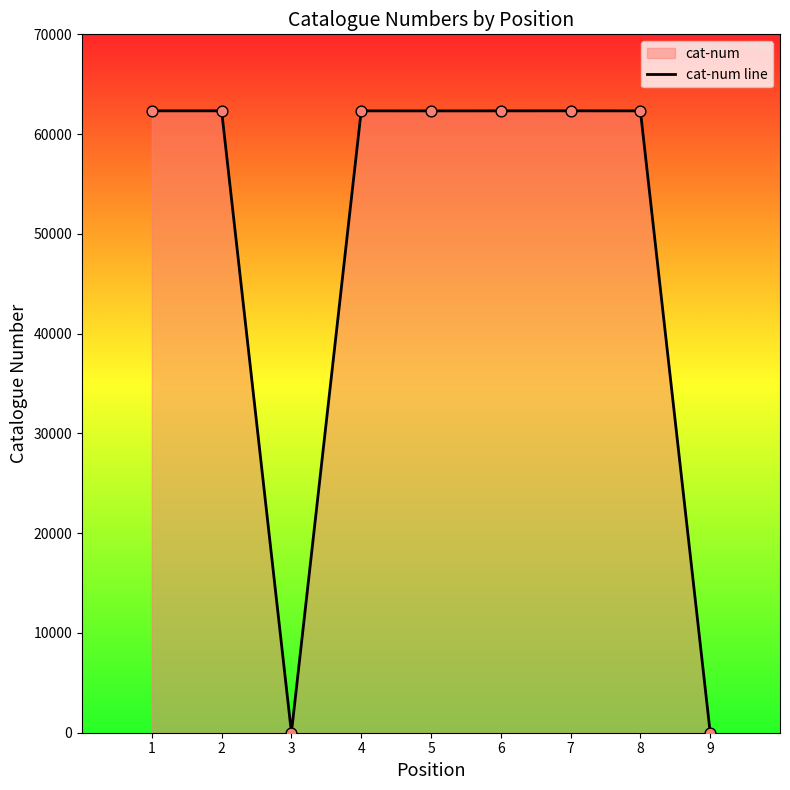

Approximately how many times larger is the value at 6 compared to 5?

1.0